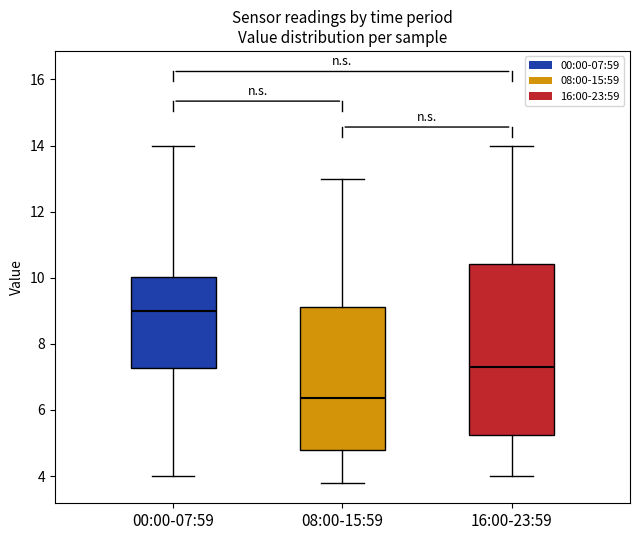

Comparing the boxes themselves (not the whiskers), which one is the tallest?

16:00-23:59